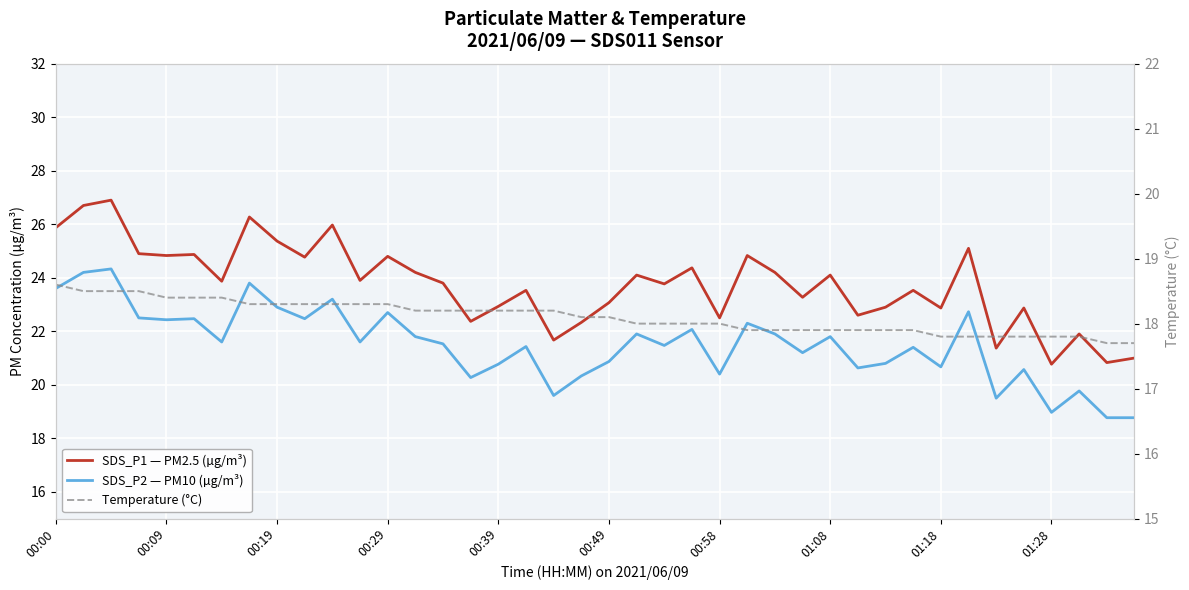

True or false: SDS_P1 — PM2.5 (µg/m³) and SDS_P2 — PM10 (µg/m³) intersect in this chart.

False